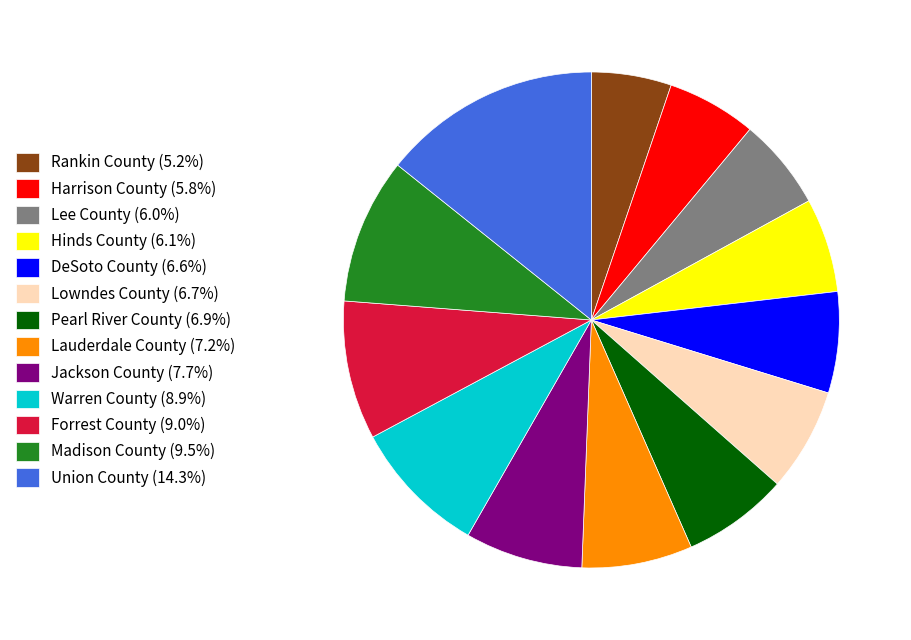

Combined, do Jackson County and Madison County account for over 50%?

No